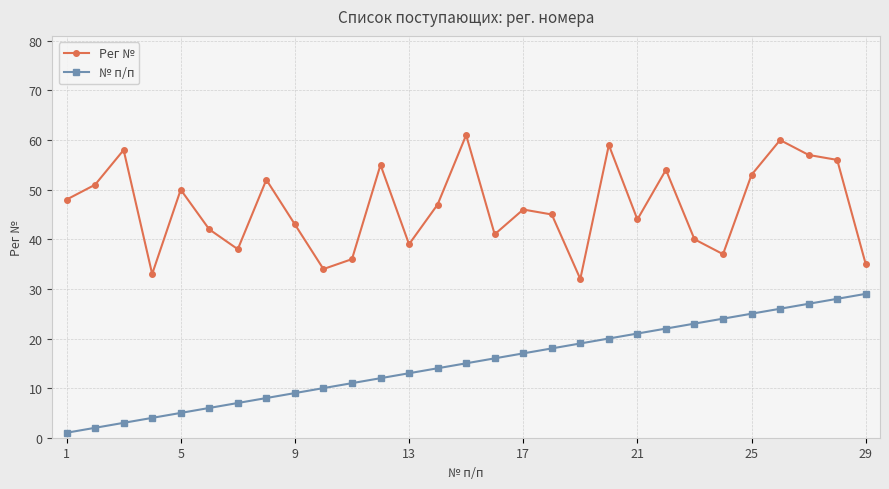

Rank the series by their maximum value, from highest to lowest.

Рег №, № п/п